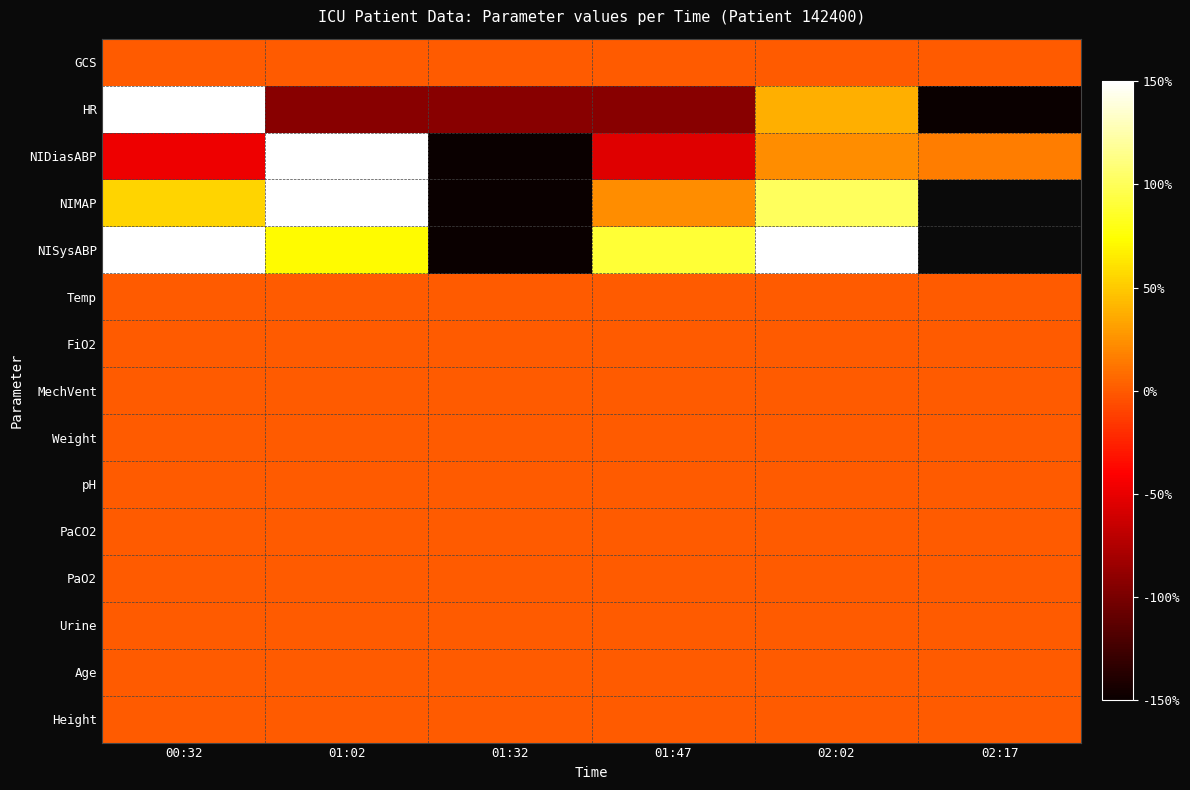

Which series has the widest spread of values?

HR